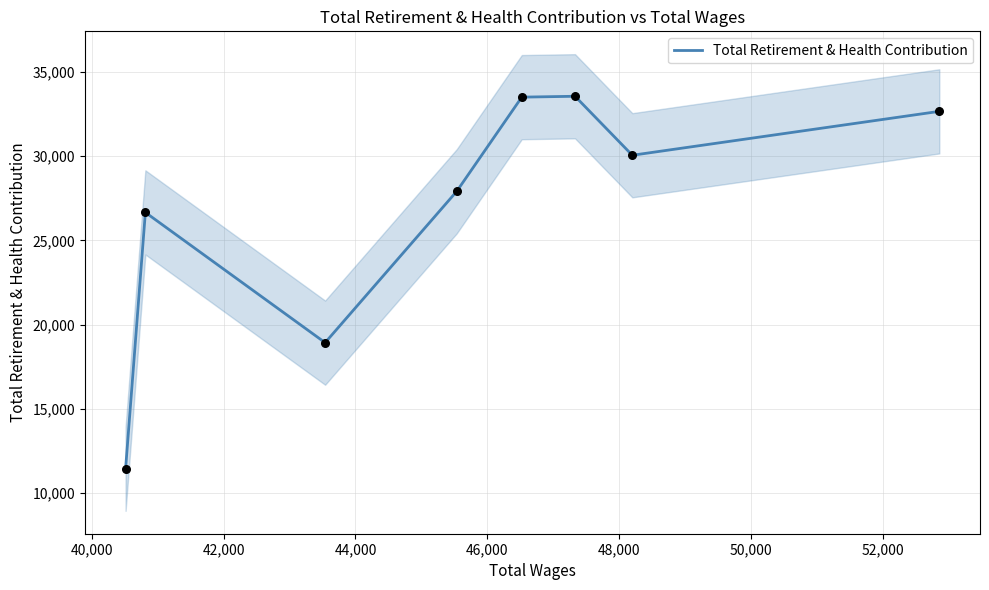

What is the change in value from 40,000 to 52,000?

+6001